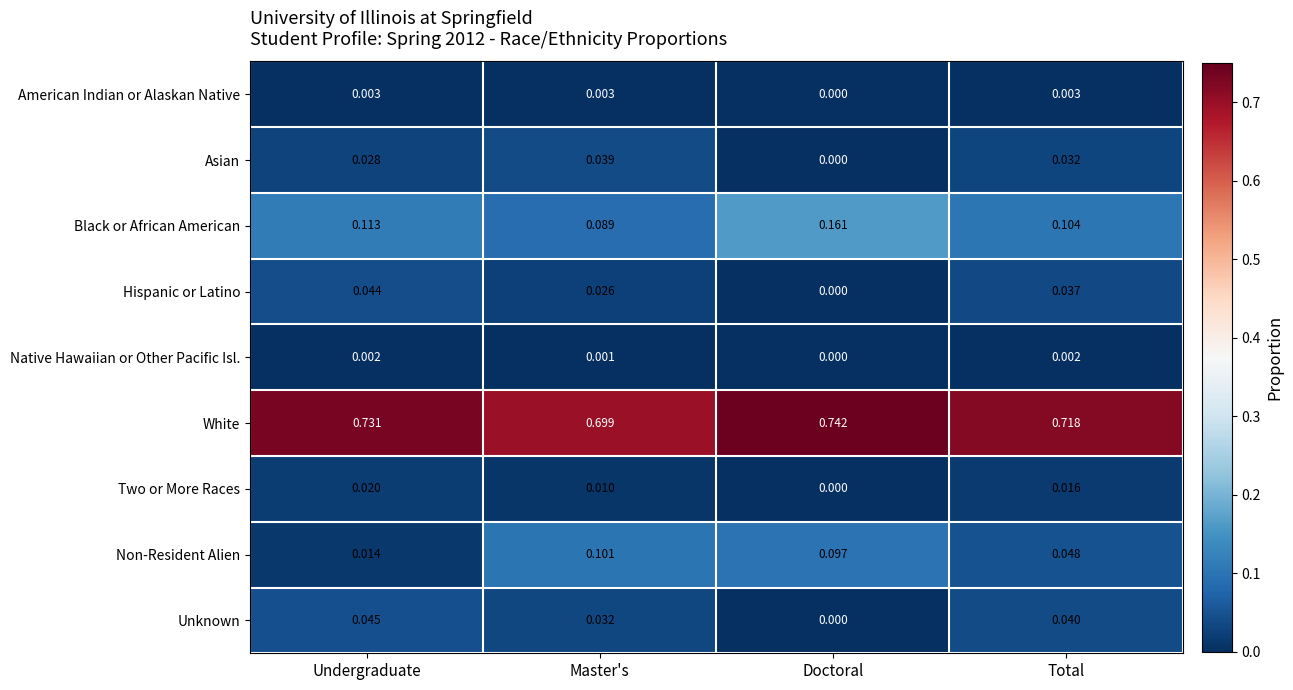

Rank the series by their maximum value, from lowest to highest.

Native Hawaiian or Other Pacific Isl., American Indian or Alaskan Native, Two or More Races, Asian, Hispanic or Latino, Unknown, Non-Resident Alien, Black or African American, White